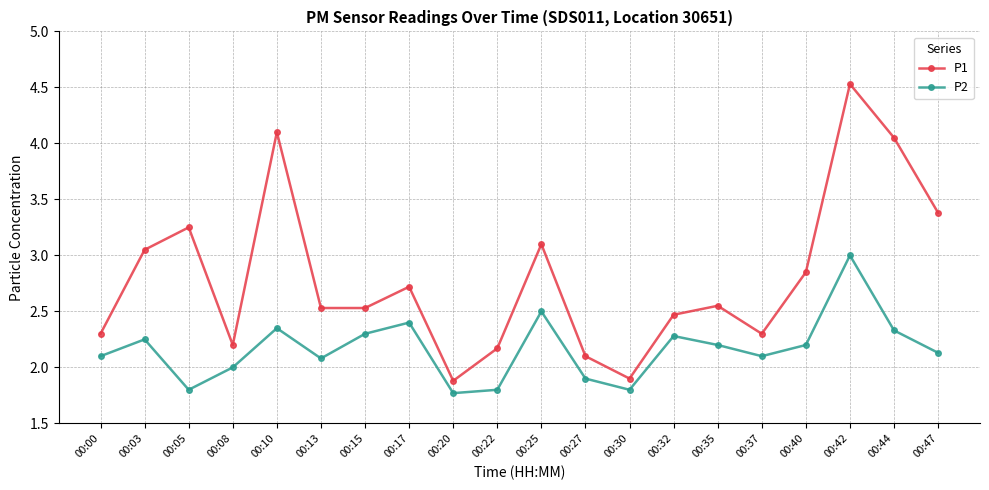

List the series in order of their overall mean, highest first.

P1, P2